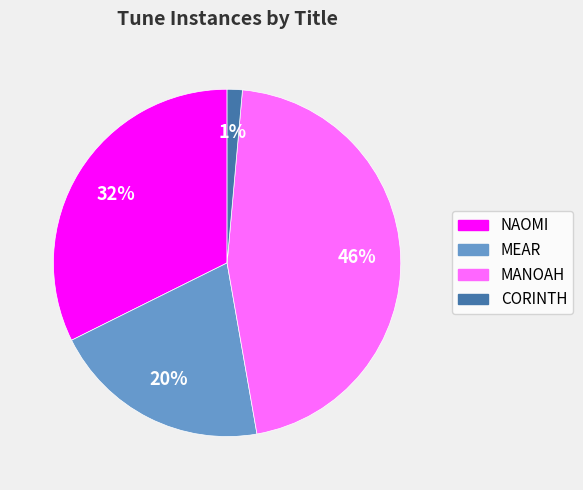

How many slices are in this pie chart?

4